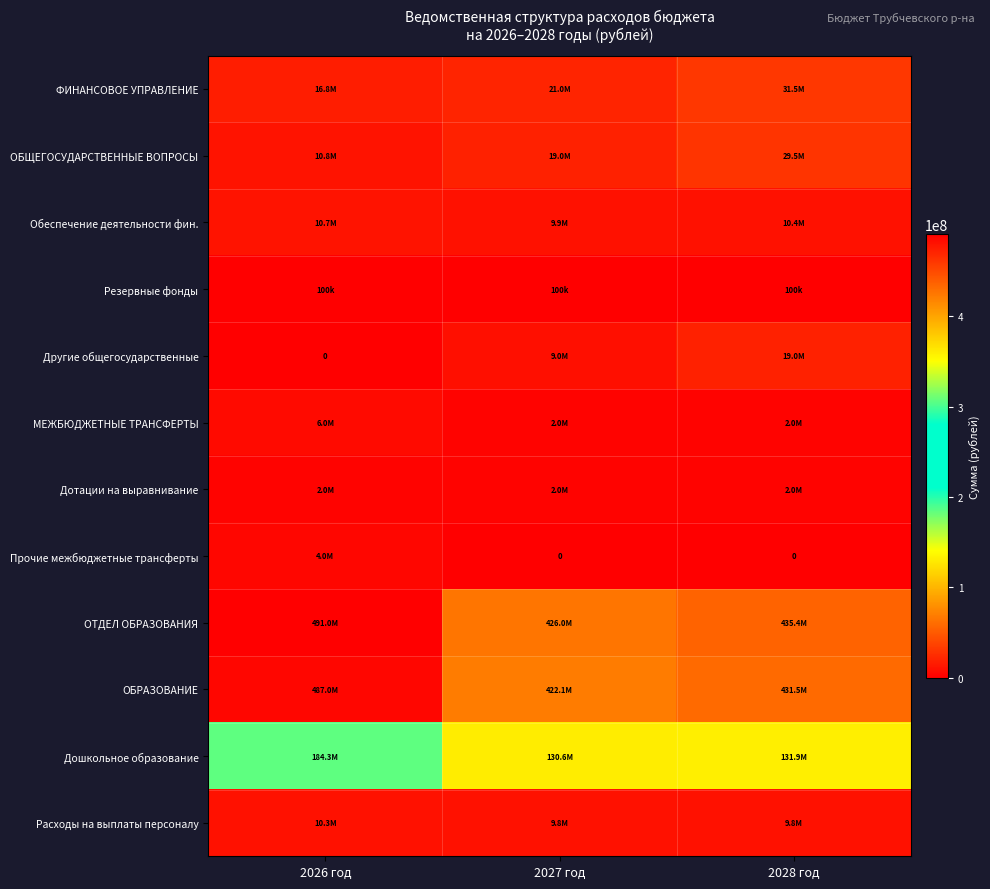

At which label does ОТДЕЛ ОБРАЗОВАНИЯ first exceed 435422316?

2026 год